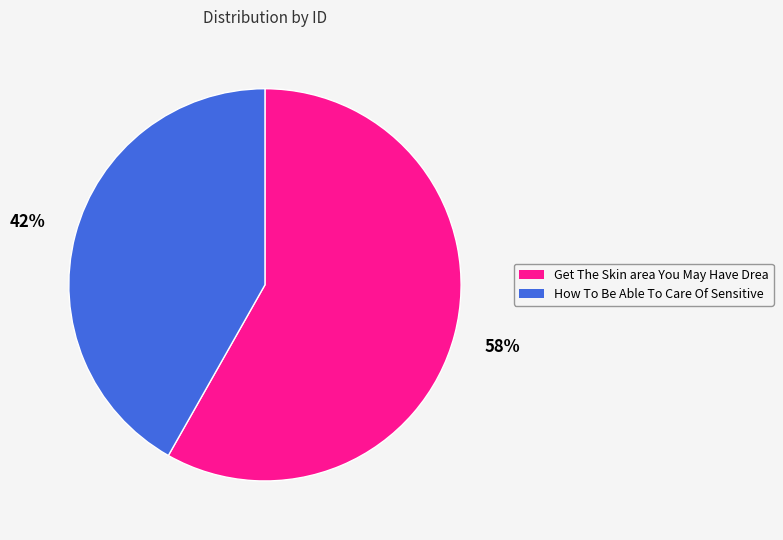

To the nearest percent, what is the difference between the largest and smallest slice percentages?

16%